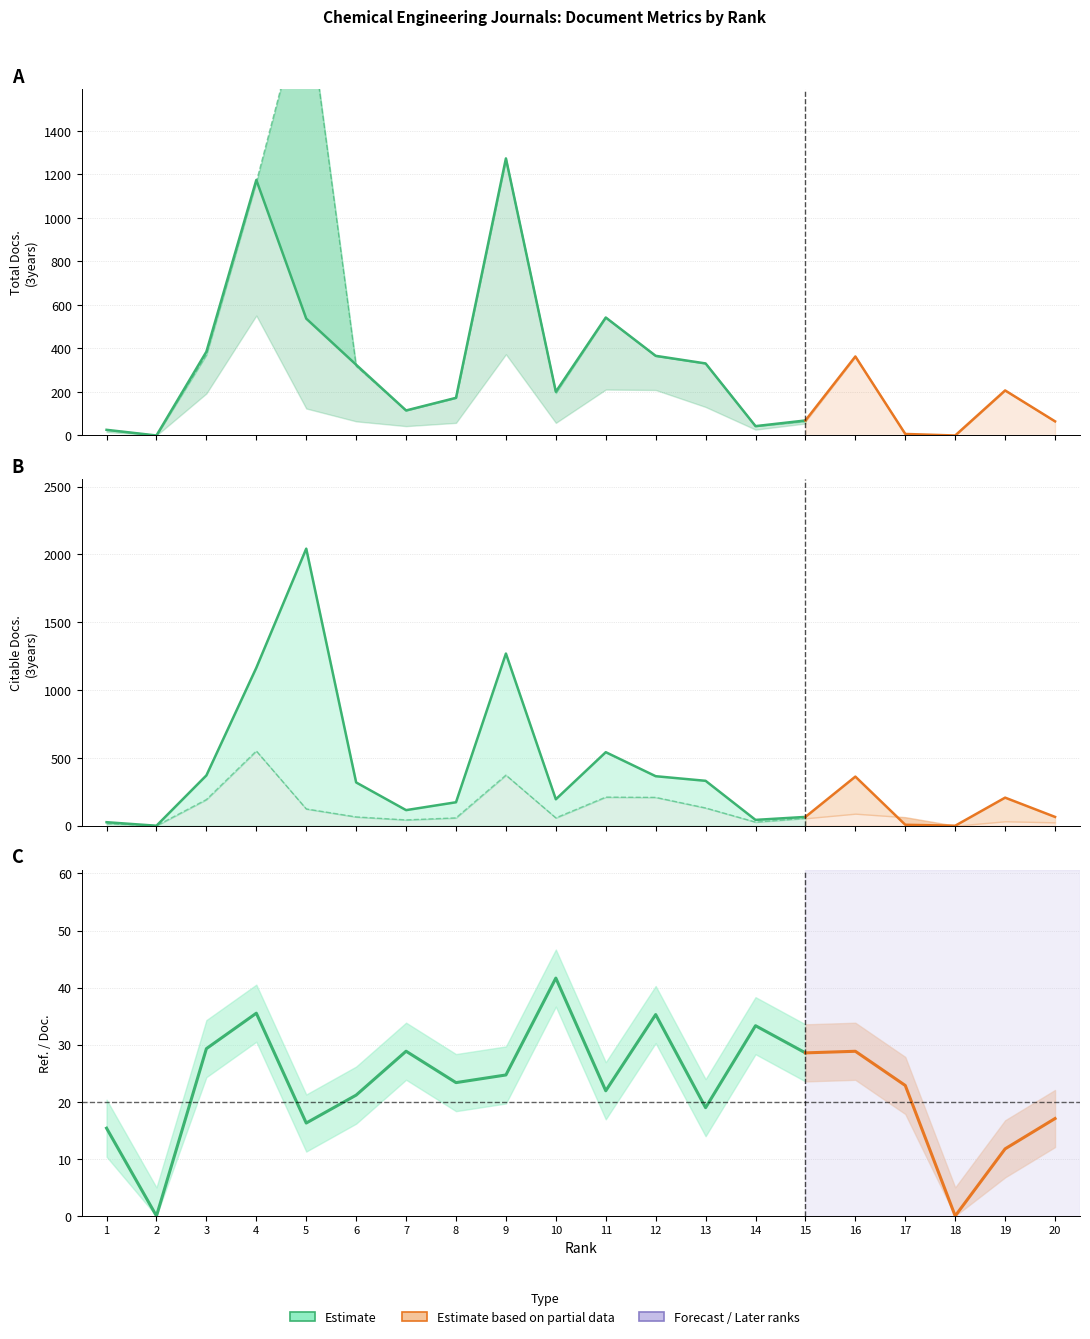

Is the value of Ref. / Doc. at 12 greater than the value of Total Docs. (3years) at 19?

No